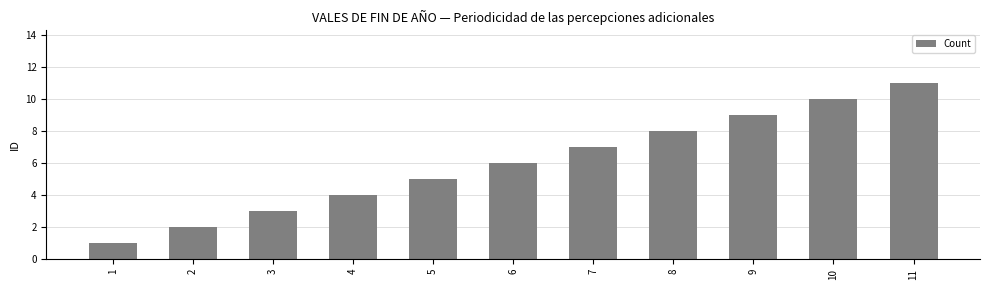

Approximately how many times larger is the value at 11 compared to 10?

1.1